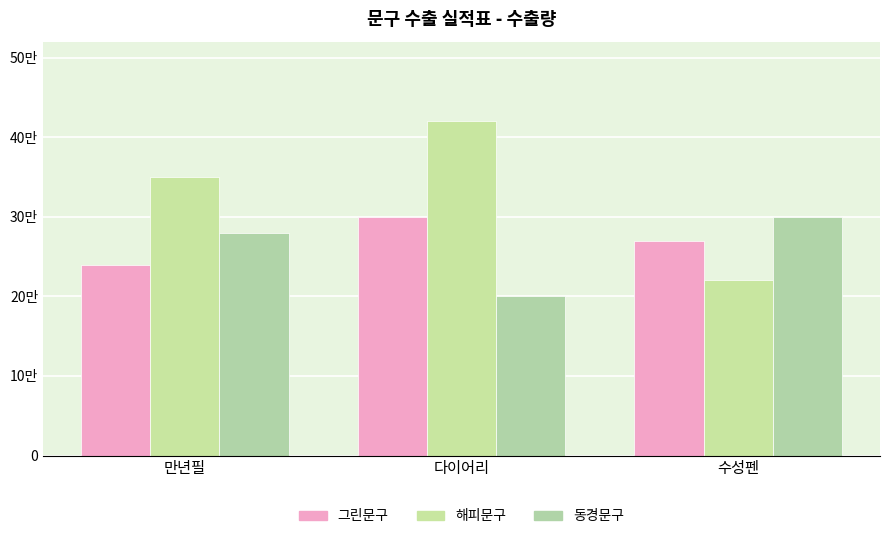

Is it true that 해피문구 equals 220000 at 수성펜?

True